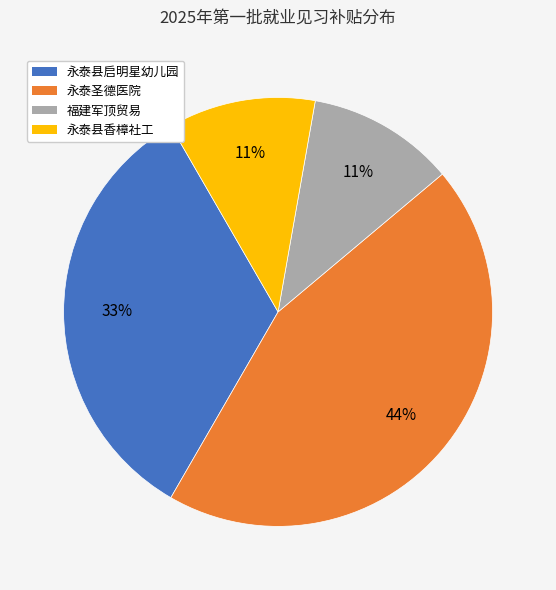

To the nearest percent, what is the difference between the largest and smallest slice percentages?

33%